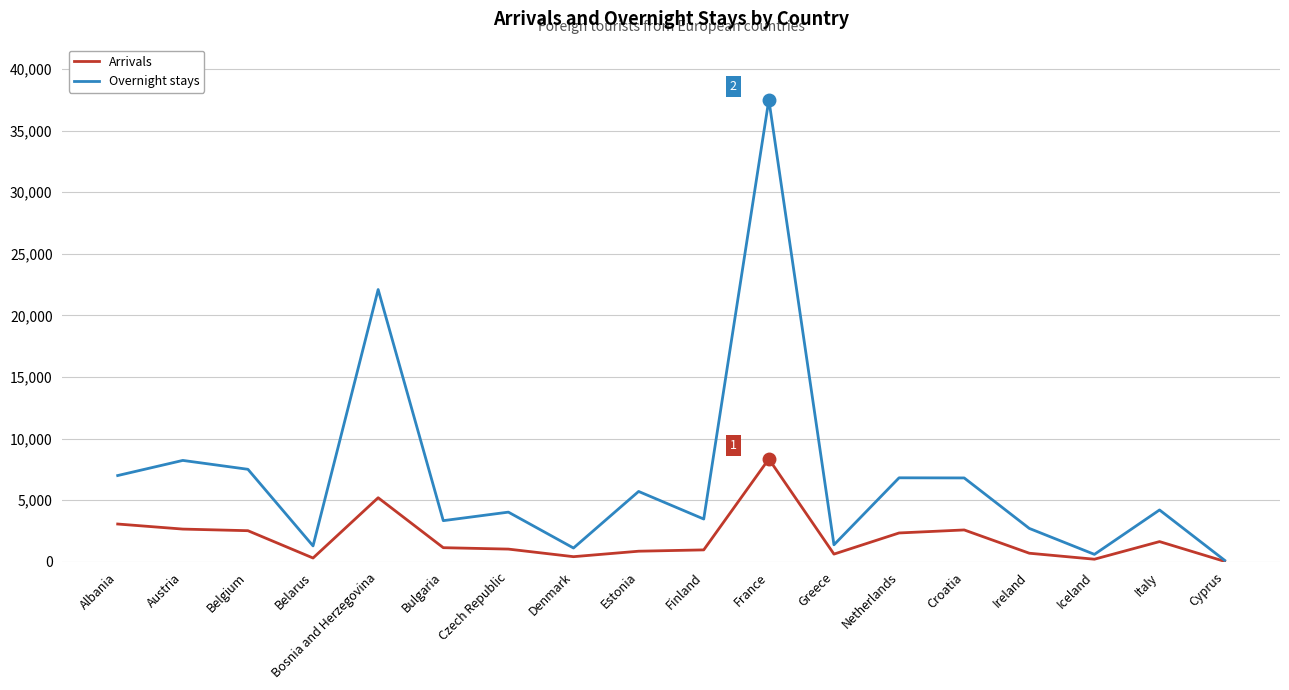

Between Denmark and Iceland, which series saw the biggest shift?

Overnight stays